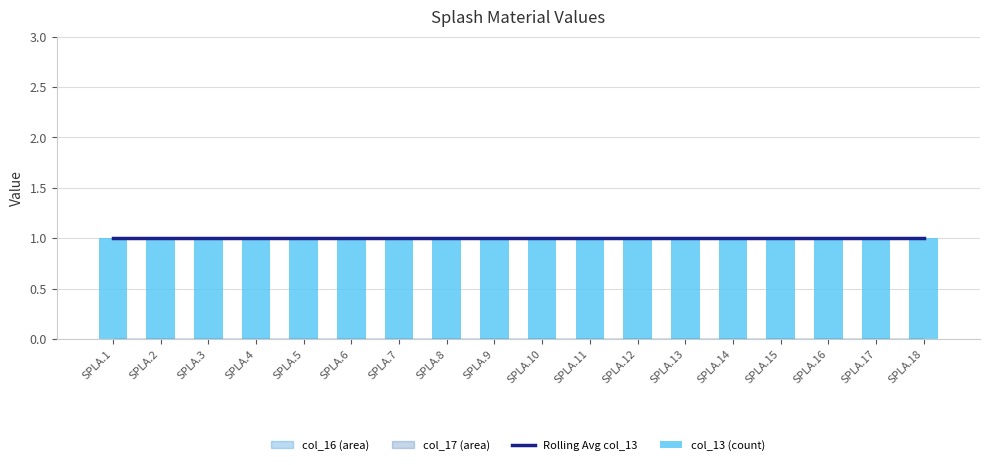

Where is col_16 nearest to the value 0?

SPLA.1